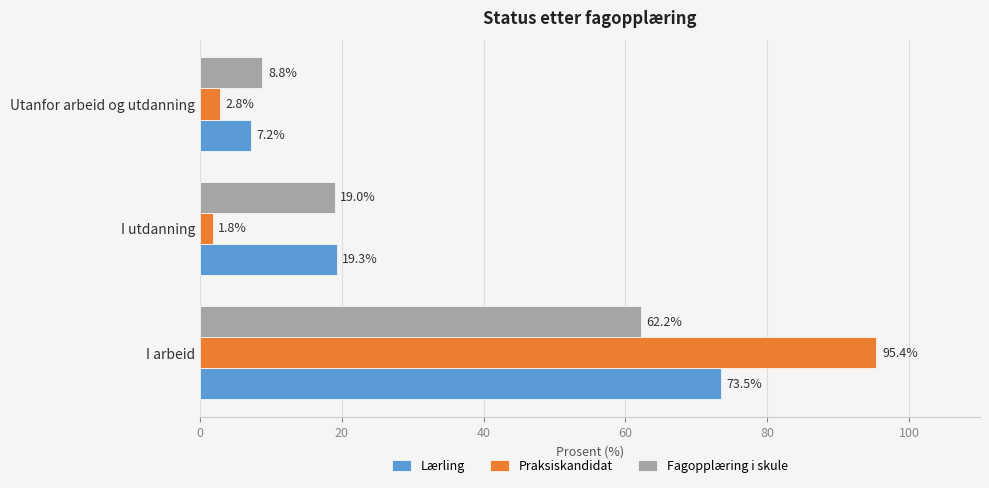

How many data points in Lærling are above 19?

2